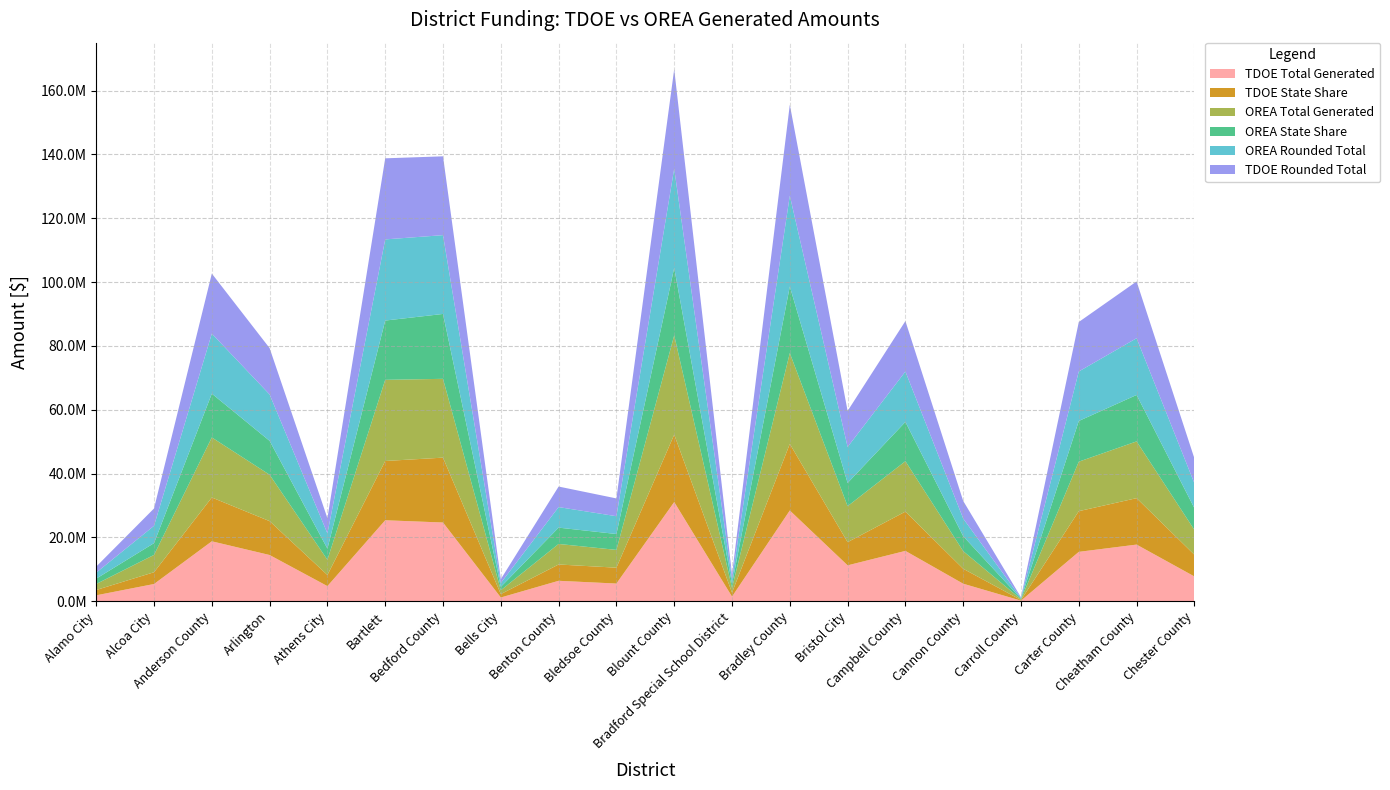

Reading left to right, what are all the values shown in this chart?

TDOE Total Generated: 1886216.6	5430092.4	18803760.9	14510814.4	4772331.8	25396403.1	24689740.9	1204845.9	6434123.2	5571813.3	31108315.0	1482669.5	28464546.6	11274951.0	15799825.5	5521140.4	221941.8	15500350.1	17777262.3	7796049.9
TDOE State Share: 1666000.0	3685000.0	13724000.0	10609000.0	3478000.0	18567000.0	20320000.0	1064000.0	5108000.0	4972000.0	21111000.0	1235000.0	20849000.0	7263000.0	12305000.0	4680000.0	188000.0	12746000.0	14543000.0	6795000.0
OREA Total Generated: 1886216.6	5430092.4	18803760.9	14533205.9	4772331.8	25420126.7	24685033.3	1204845.9	6434123.2	5571813.3	31103647.6	1482669.5	28452858.8	11274951.0	15792876.7	5521140.4	221941.8	15500350.1	17777262.3	7796049.9
OREA State Share: 1666000.0	3687000.0	13724000.0	10614000.0	3480000.0	18565000.0	20321000.0	1064000.0	5110000.0	4973000.0	21122000.0	1235000.0	20850000.0	7268000.0	12303000.0	4681000.0	188000.0	12750000.0	14547000.0	6797000.0
OREA Rounded Total: 1886000.0	5430000.0	18804000.0	14533000.0	4772000.0	25420000.0	24685000.0	1205000.0	6434000.0	5572000.0	31104000.0	1483000.0	28453000.0	11275000.0	15793000.0	5521000.0	222000.0	15500000.0	17777000.0	7796000.0
TDOE Rounded Total: 1886000.0	5430000.0	18804000.0	14511000.0	4772000.0	25396000.0	24690000.0	1205000.0	6434000.0	5572000.0	31108000.0	1483000.0	28465000.0	11275000.0	15800000.0	5521000.0	222000.0	15500000.0	17777000.0	7796000.0